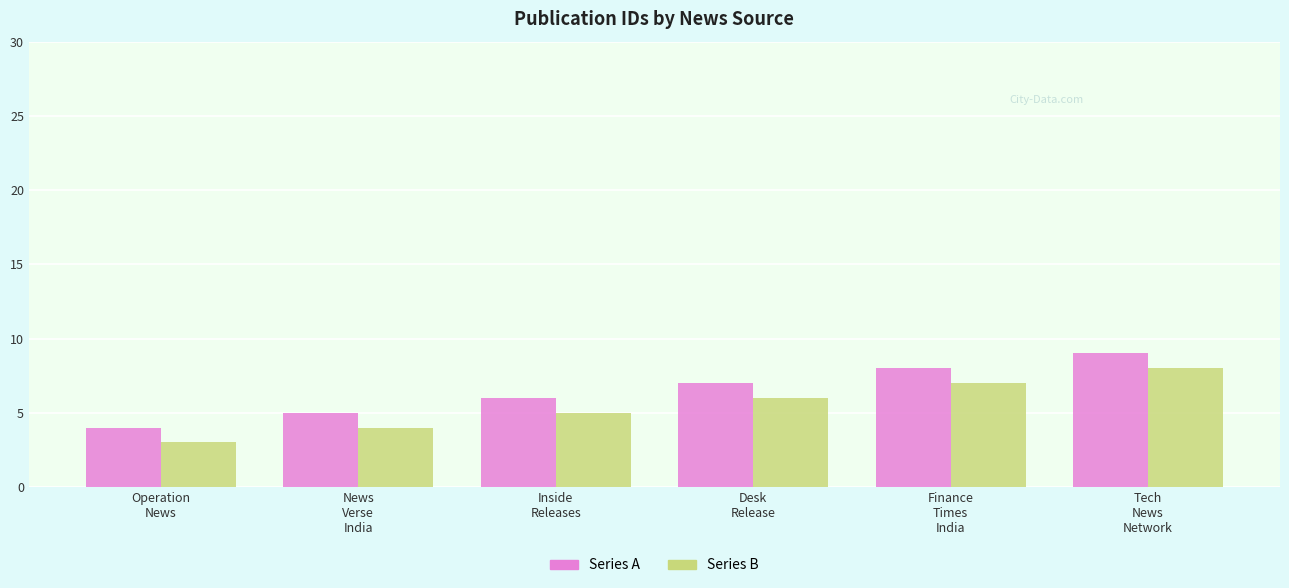

What is the minimum value for Series A?

4